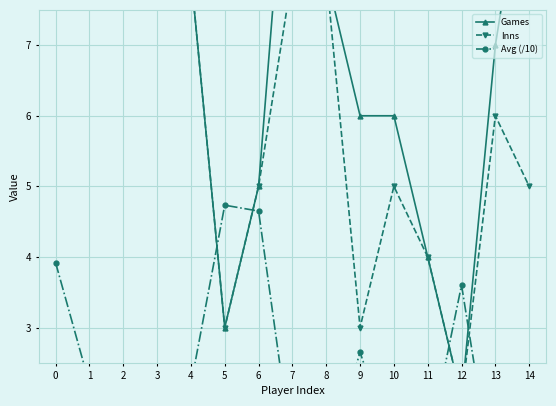

What is the approximate value of Avg (/10) at 2?

1.6